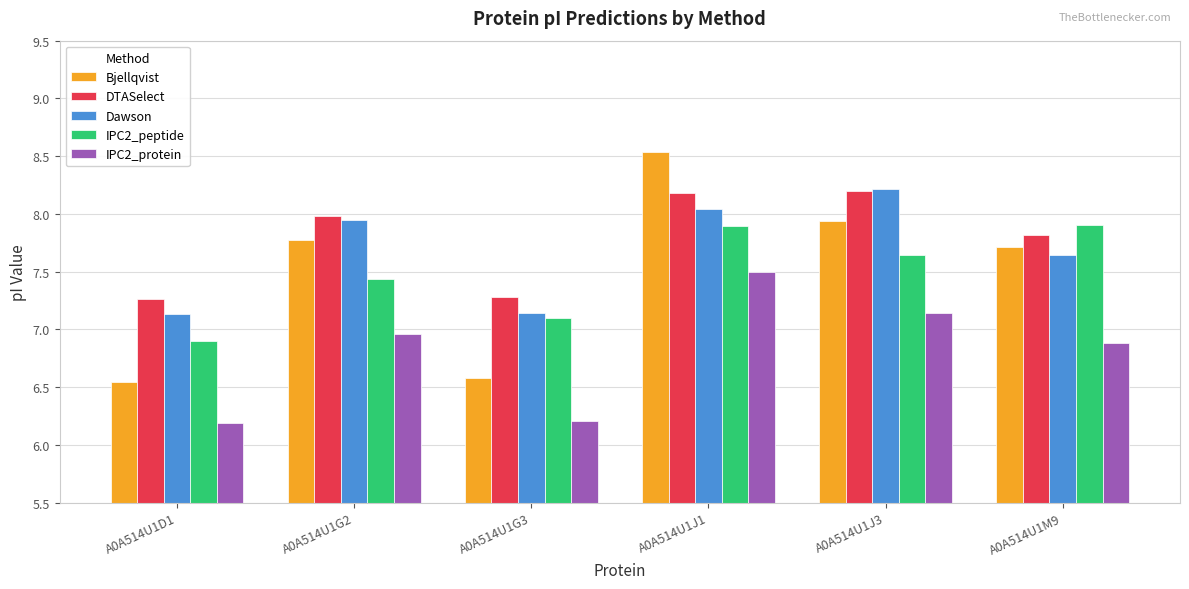

What position from the right is A0A514U1G2?

5